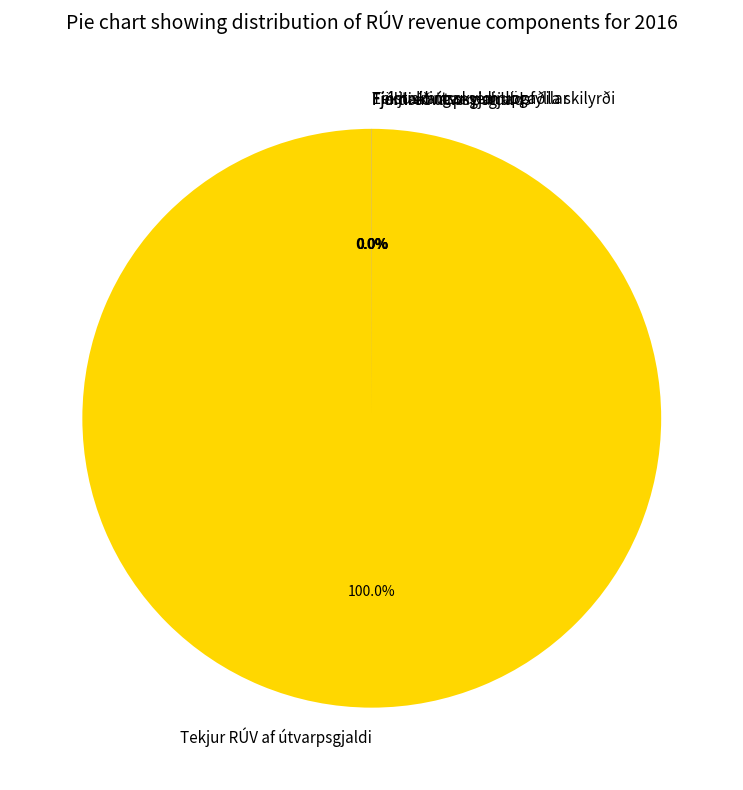

Does any single category account for the majority?

Yes